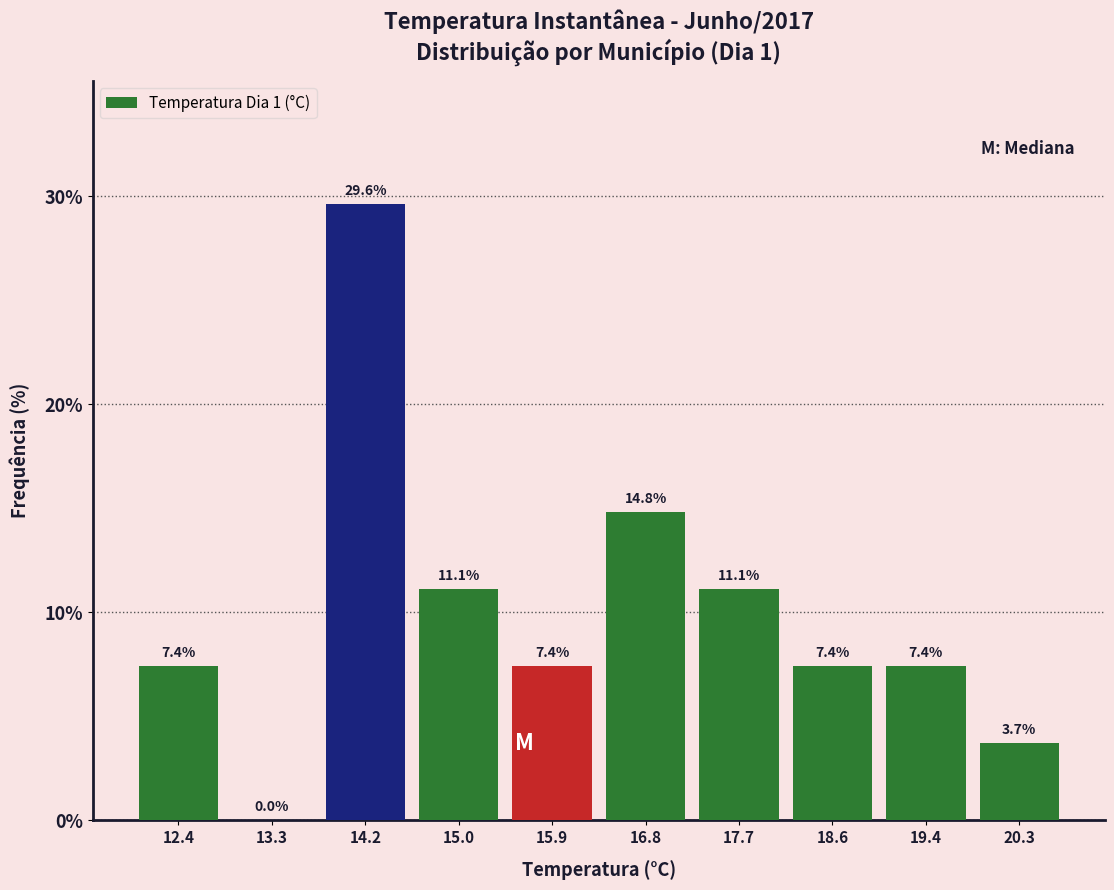

Which range on the x-axis has the tallest bar?

13.7 to 14.6